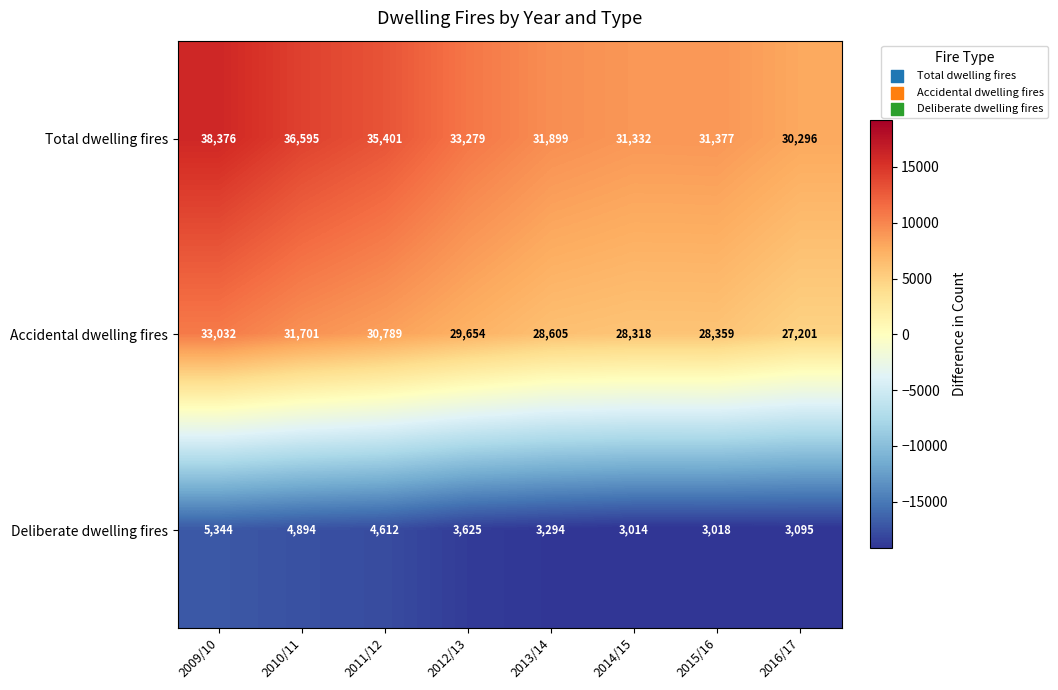

Count the number of data series in this chart.

3